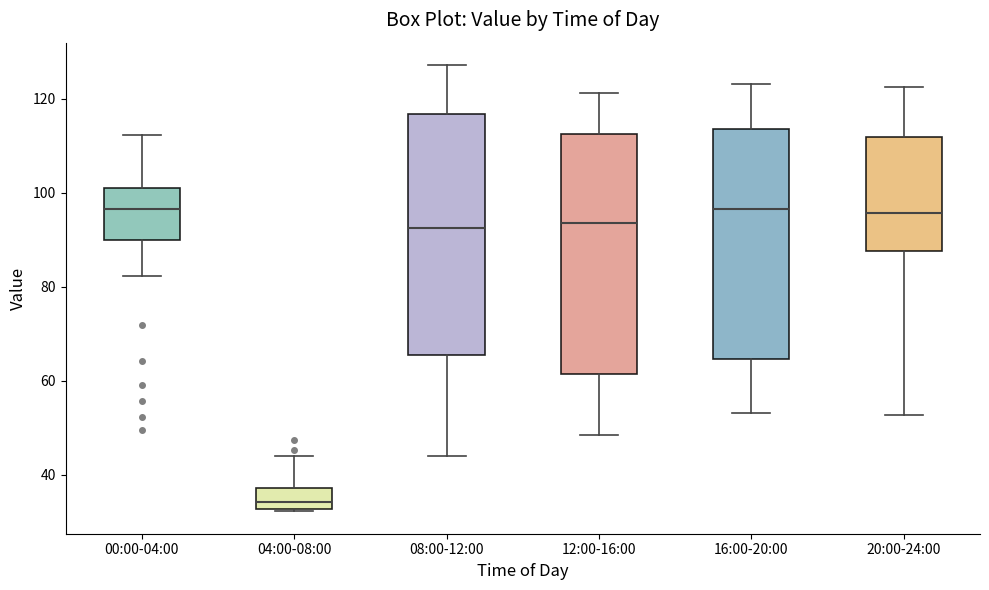

Which box has the lowest median line?

04:00-08:00